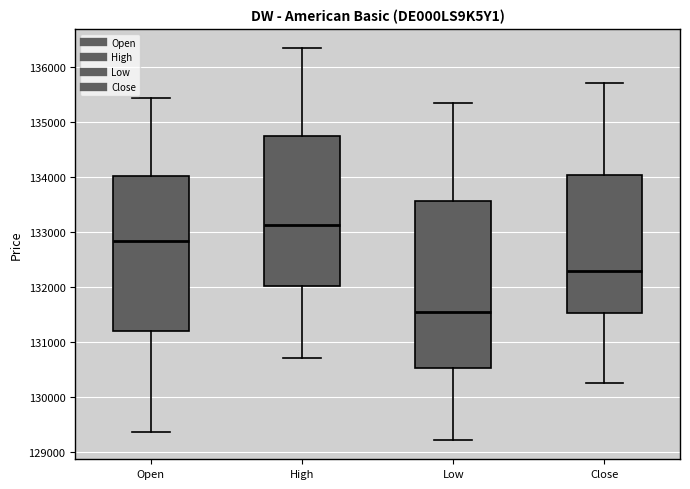

Which box is the tallest, from its lower edge to its upper edge?

Low